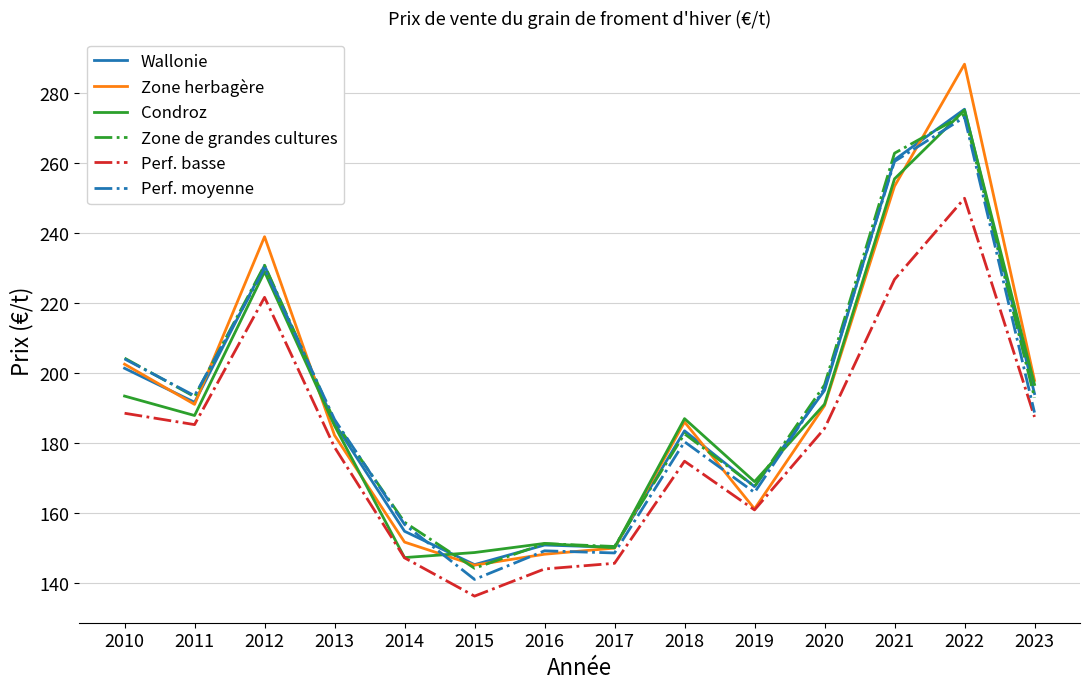

Count the number of categories in the chart.

14